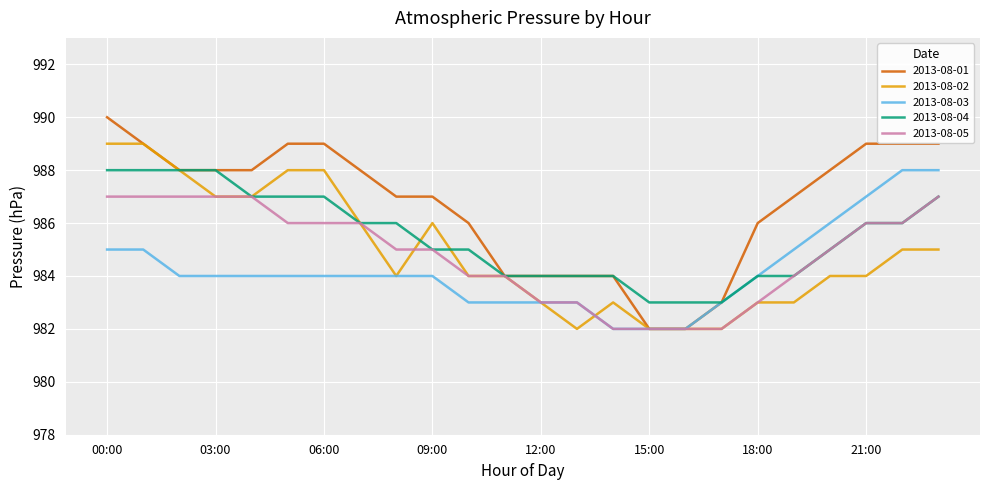

What is the minimum value for 2013-08-03?

982